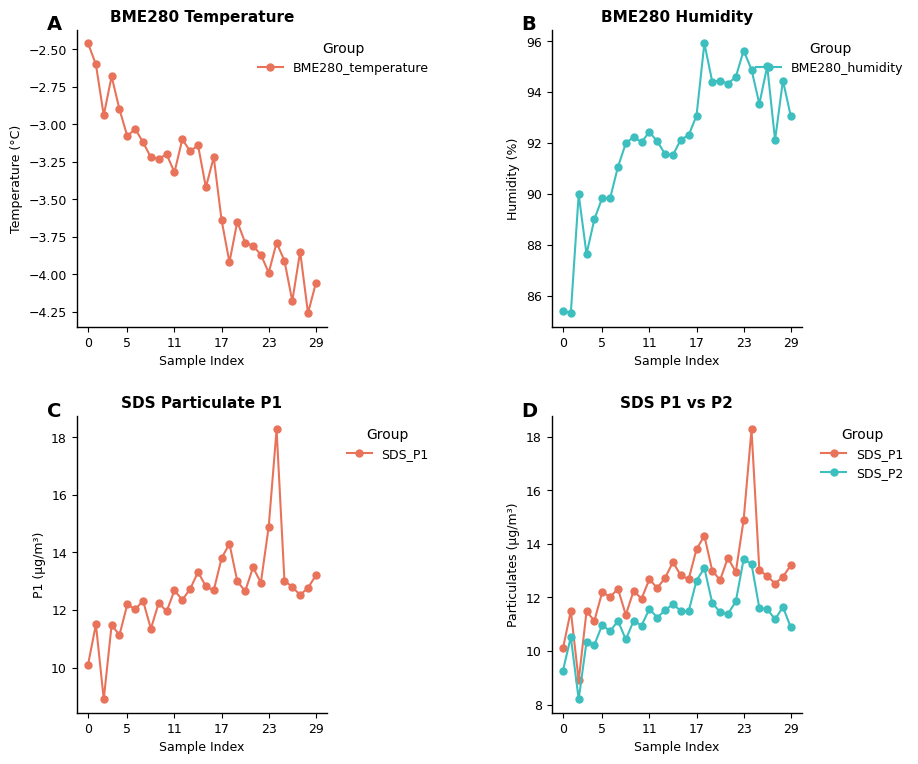

At how many categories does at least one series exceed 65?

30